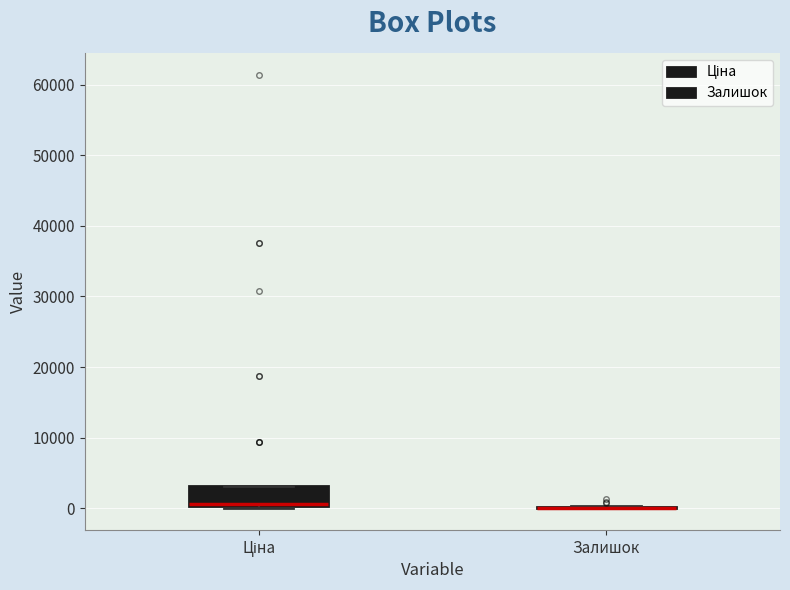

Reading left to right, read every box against the y-axis: the position of its median line, the range the box covers, and the ends of its whiskers. The values are not printed on the chart, so give them approximately, as read against the axis.

Ціна: median 1000, box 0 to 3000, whiskers 0 to 3000
Залишок: box collapsed to a line at 0, whiskers 0 to 0